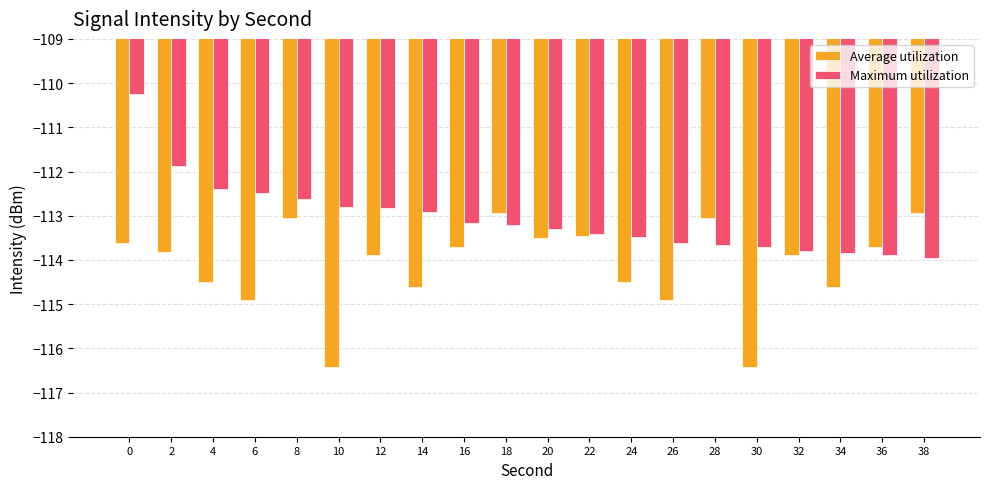

True or false: Average utilization has a value of -113.0 at 8.

True